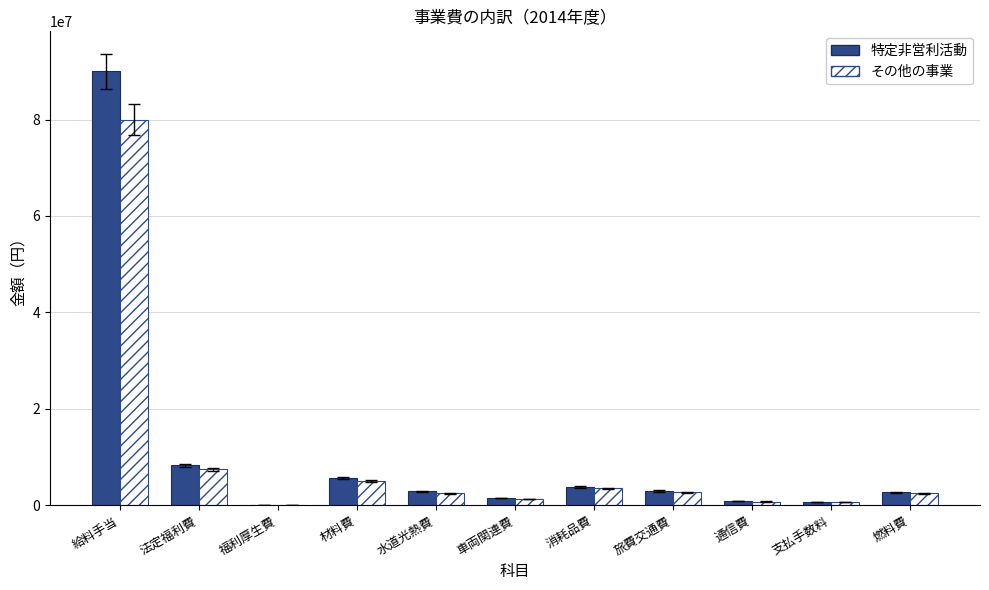

At which category does the chart reach its peak across all series?

給料手当